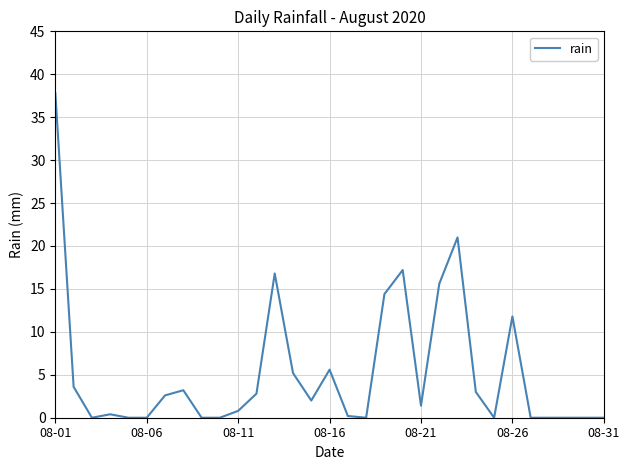

How many series are shown in this chart?

1